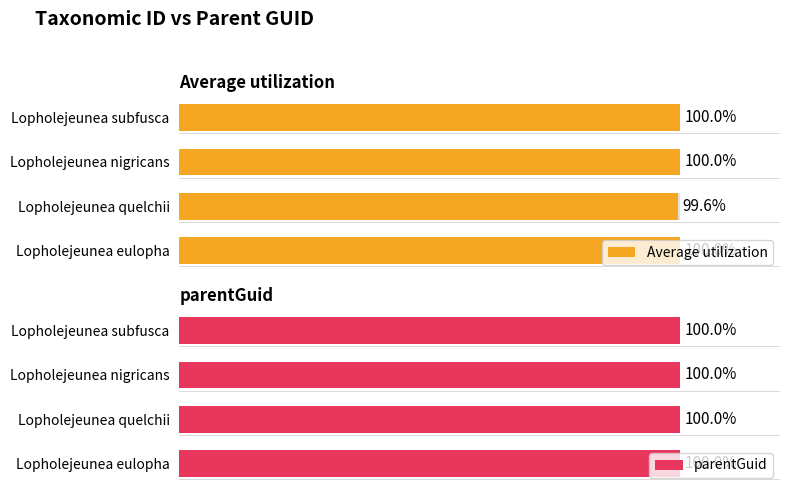

At which label is Average utilization closest to 99?

Lopholejeunea quelchii